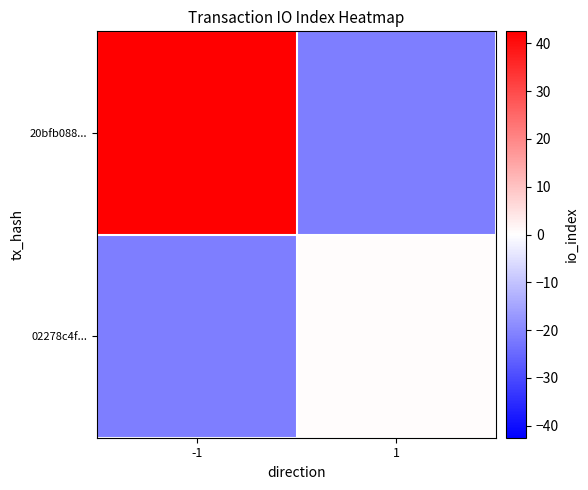

List the series in order of their peak value, highest first.

20bfb088..., 02278c4f...